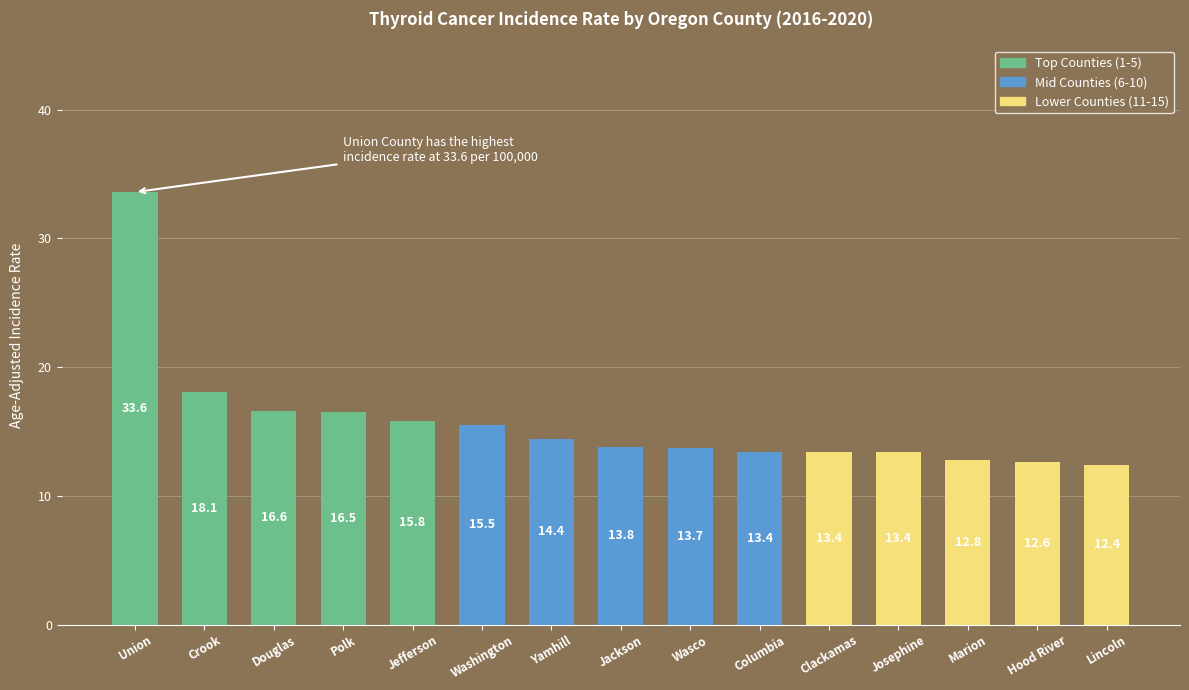

The value at Douglas is 16.6. True or false?

True